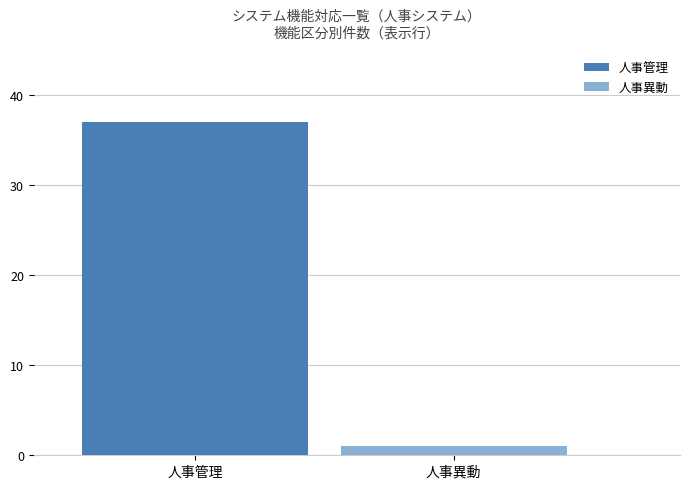

Which series has the largest range (max minus min)?

人事管理